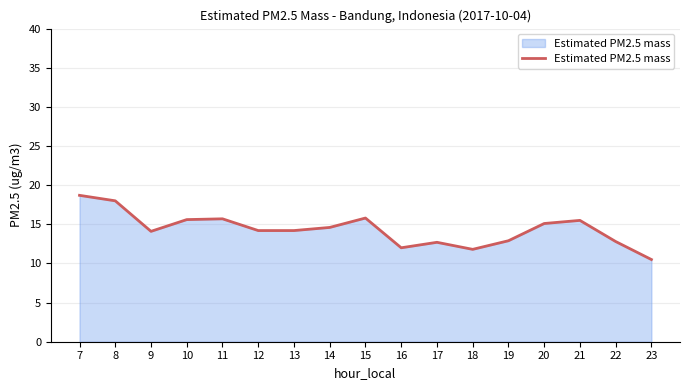

Which category has the highest value across all series?

7